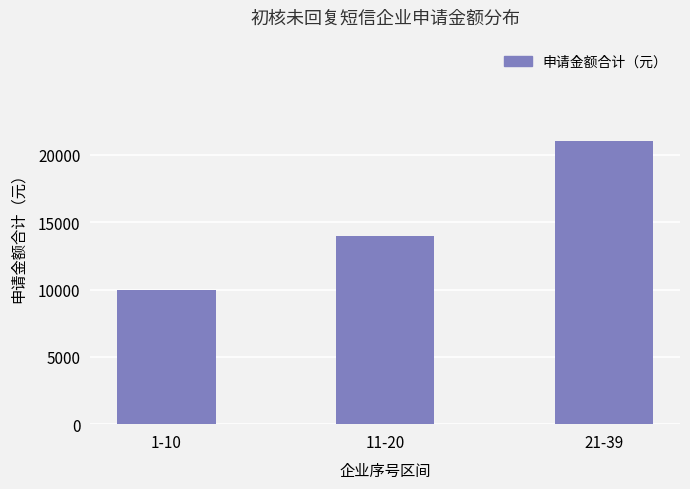

Rank the categories by value from highest to lowest.

21-39, 11-20, 1-10